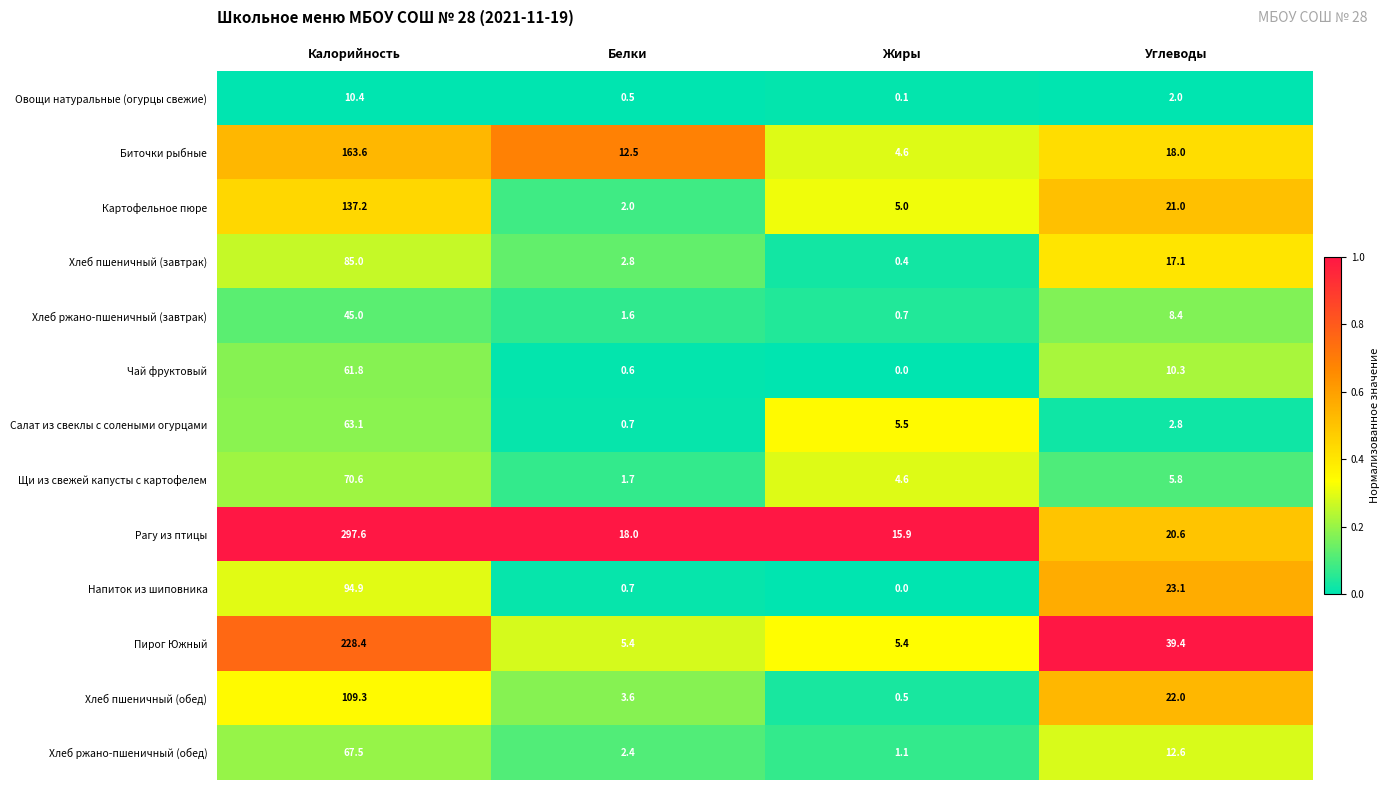

Where does the Картофельное пюре series first go above 21?

Калорийность